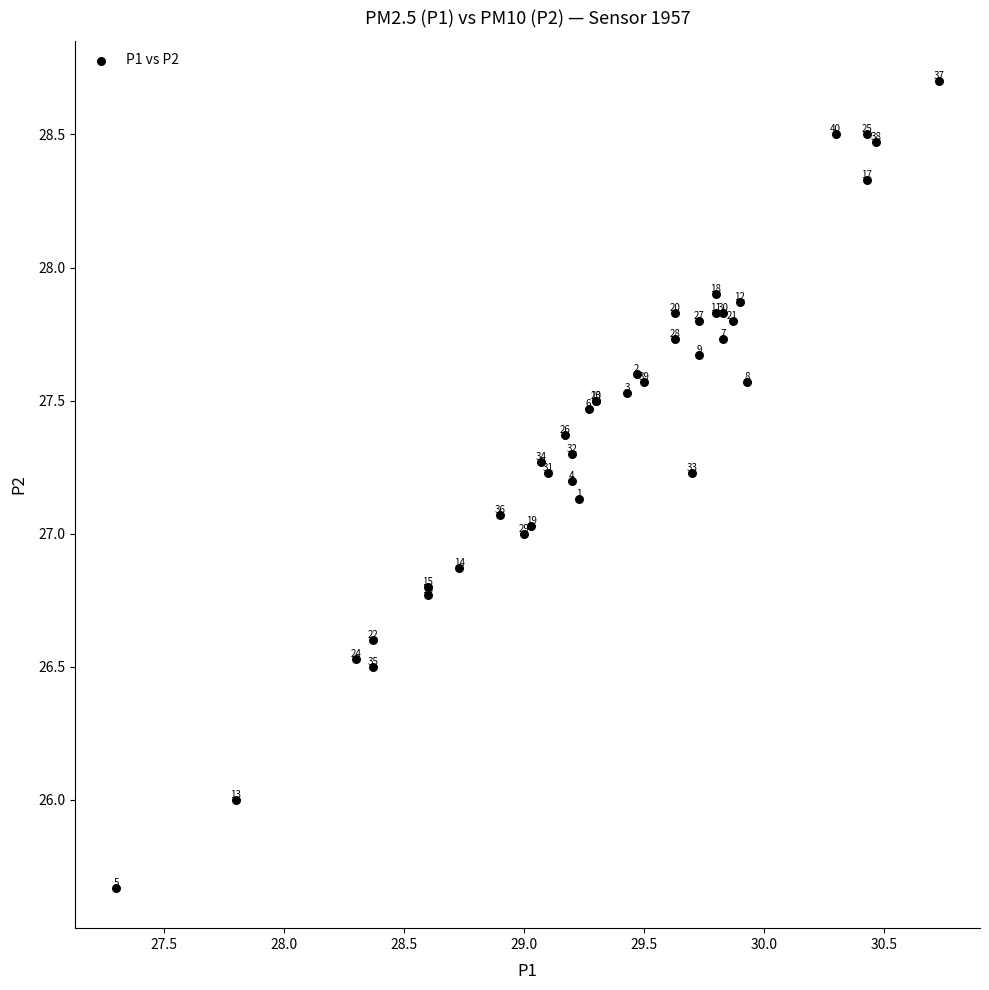

What Y value in the scatter plot is closest to 27?

27.0